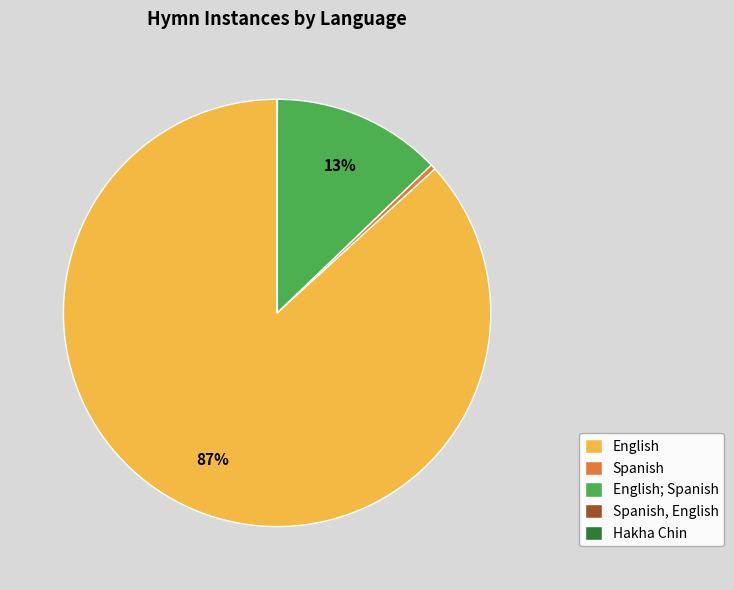

Does any single category account for the majority?

Yes